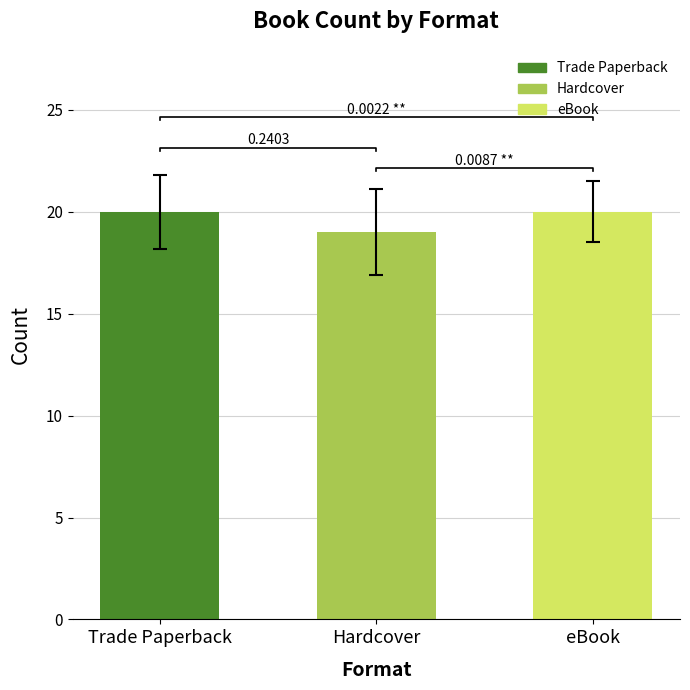

The value at Trade Paperback is 20. True or false?

True